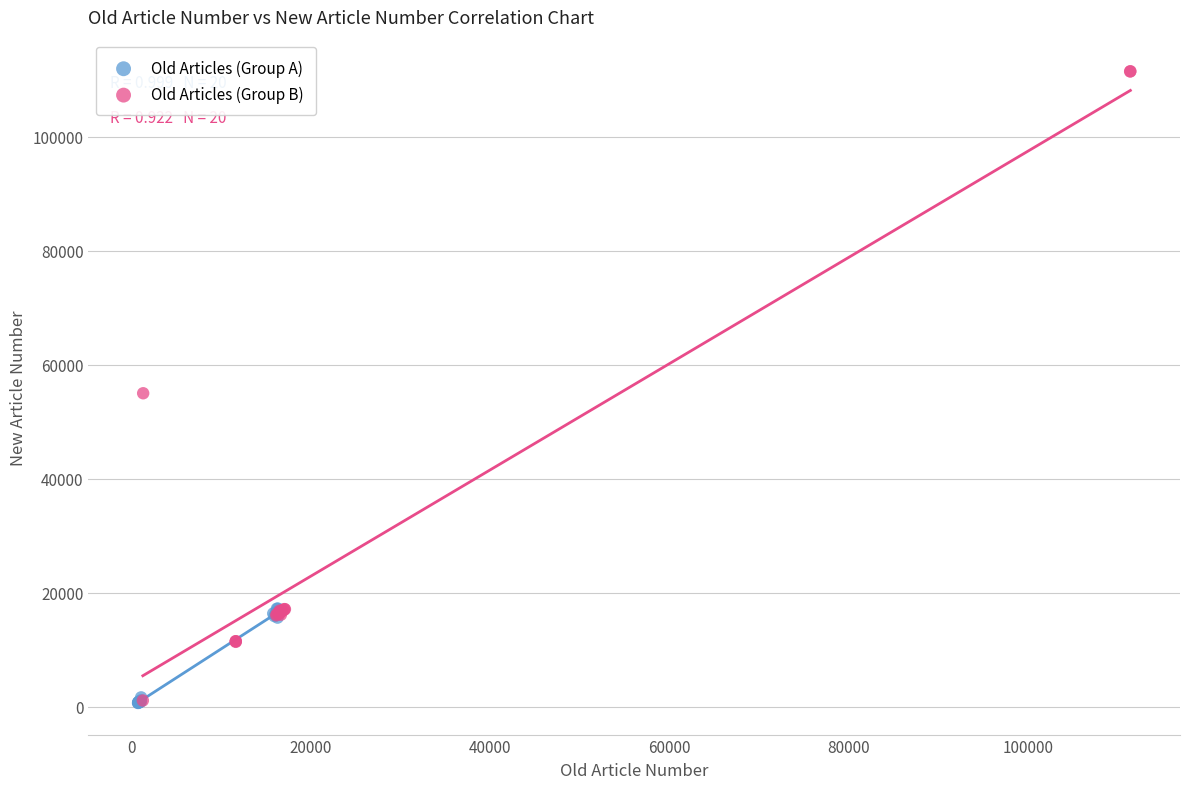

What are all the series names shown in the legend?

Old Articles (Group A), Old Articles (Group B)